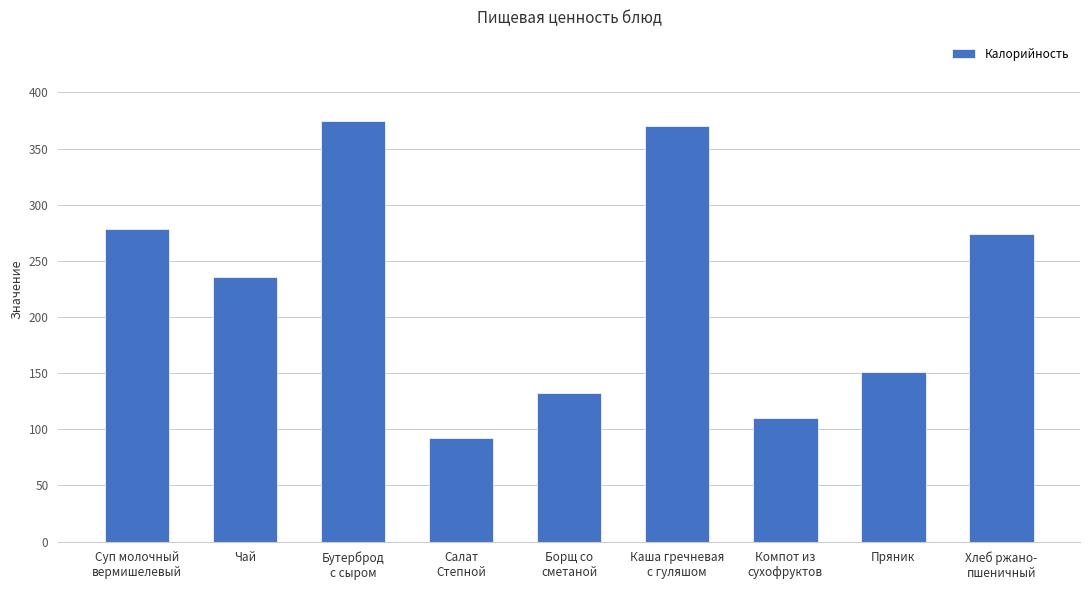

What is the greatest value displayed?

374.6